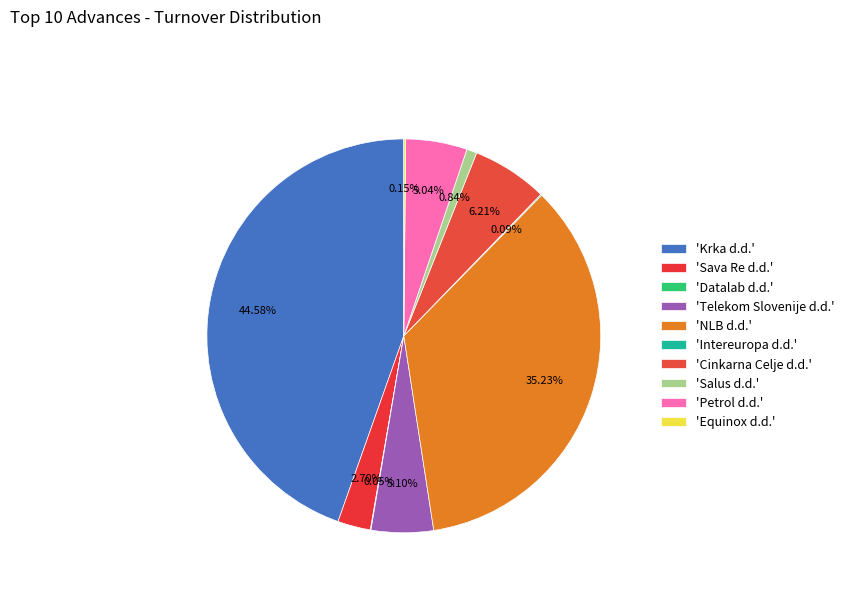

What is the largest slice in the pie chart?

Krka d.d.